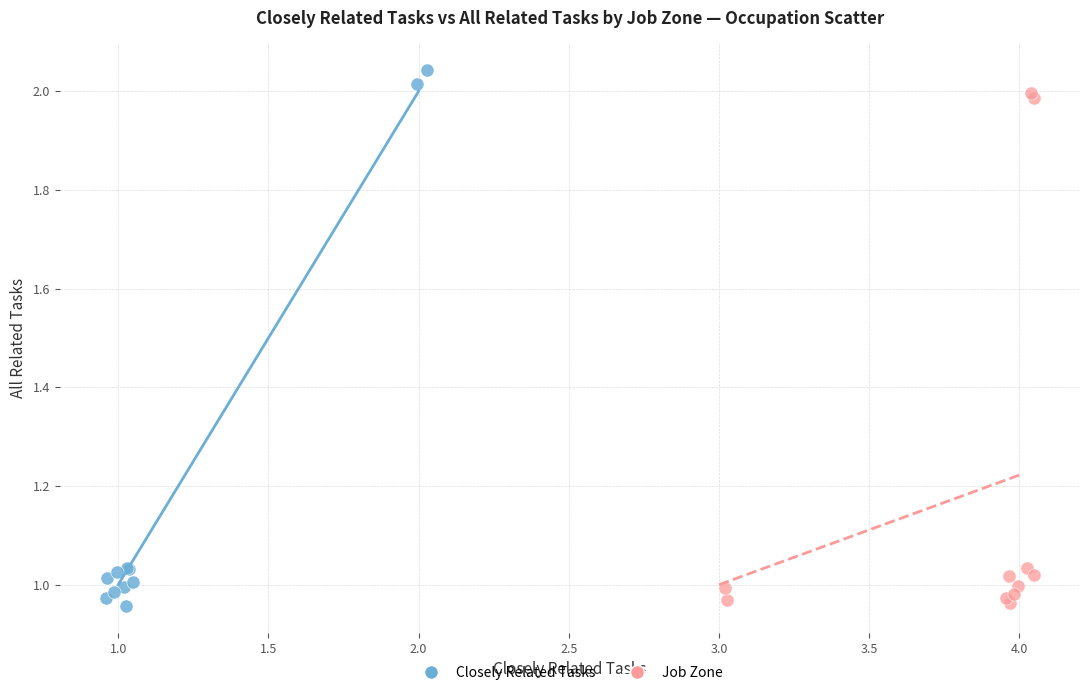

Which series has the largest Y range (max minus min)?

Closely Related Tasks